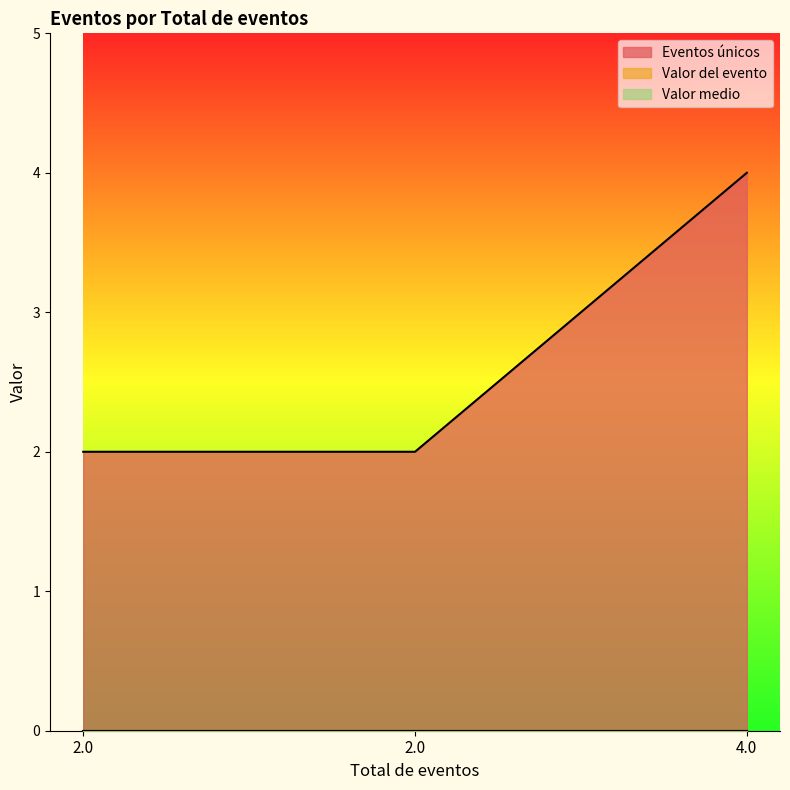

The value of Valor medio at 4.0 is 0. True or false?

True